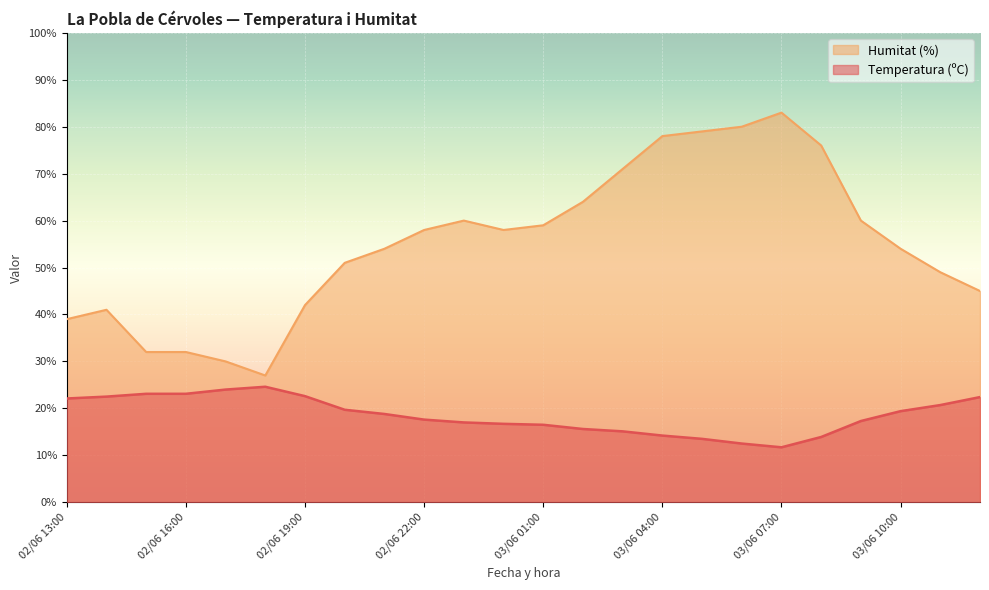

Reading left to right, extract all data points from this chart.

Temperatura (ºC): 03/06 12:00=22.4	03/06 11:00=20.7	03/06 10:00=19.4	03/06 09:00=17.3	03/06 08:00=13.9	03/06 07:00=11.7	03/06 06:00=12.5	03/06 05:00=13.5	03/06 04:00=14.2	03/06 03:00=15.1	03/06 02:00=15.6	03/06 01:00=16.5	03/06 00:00=16.7	02/06 23:00=17.0	02/06 22:00=17.6	02/06 21:00=18.8	02/06 20:00=19.7	02/06 19:00=22.6	02/06 18:00=24.6	02/06 17:00=24.0	02/06 16:00=23.1	02/06 15:00=23.1	02/06 14:00=22.5	02/06 13:00=22.1
Humitat (%): 03/06 12:00=45.0	03/06 11:00=49.0	03/06 10:00=54.0	03/06 09:00=60.0	03/06 08:00=76.0	03/06 07:00=83.0	03/06 06:00=80.0	03/06 05:00=79.0	03/06 04:00=78.0	03/06 03:00=71.0	03/06 02:00=64.0	03/06 01:00=59.0	03/06 00:00=58.0	02/06 23:00=60.0	02/06 22:00=58.0	02/06 21:00=54.0	02/06 20:00=51.0	02/06 19:00=42.0	02/06 18:00=27.0	02/06 17:00=30.0	02/06 16:00=32.0	02/06 15:00=32.0	02/06 14:00=41.0	02/06 13:00=39.0